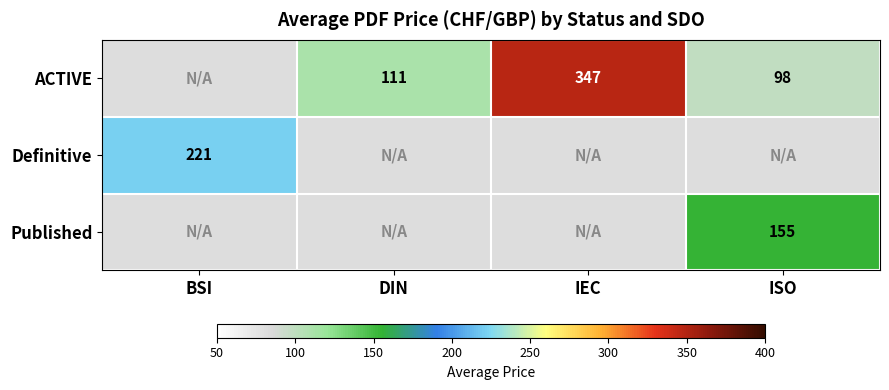

How many distinct data groups are displayed?

3